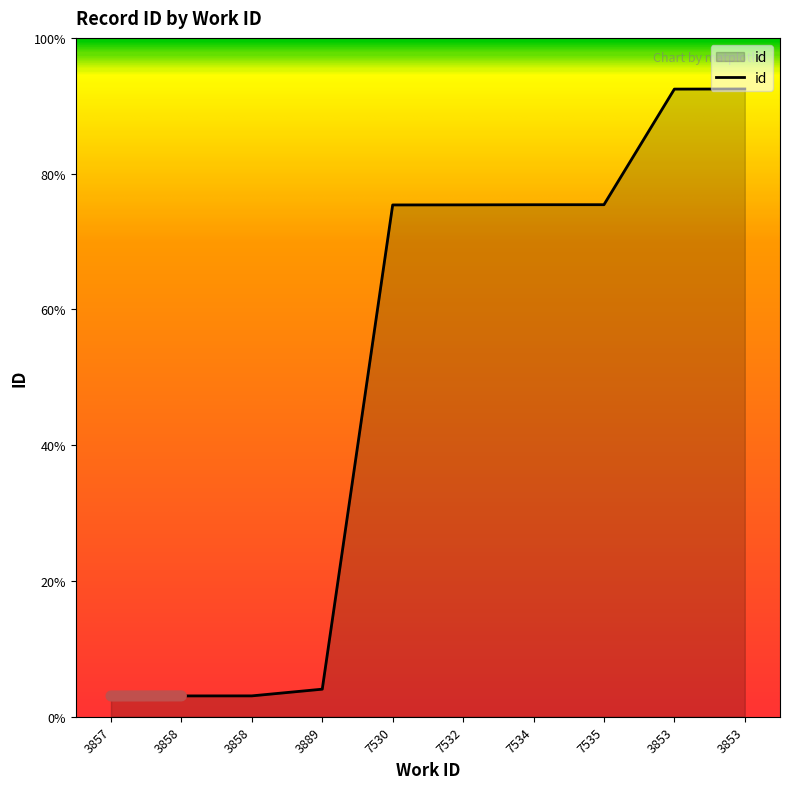

Does the chart display data point markers on the line(s)?

No